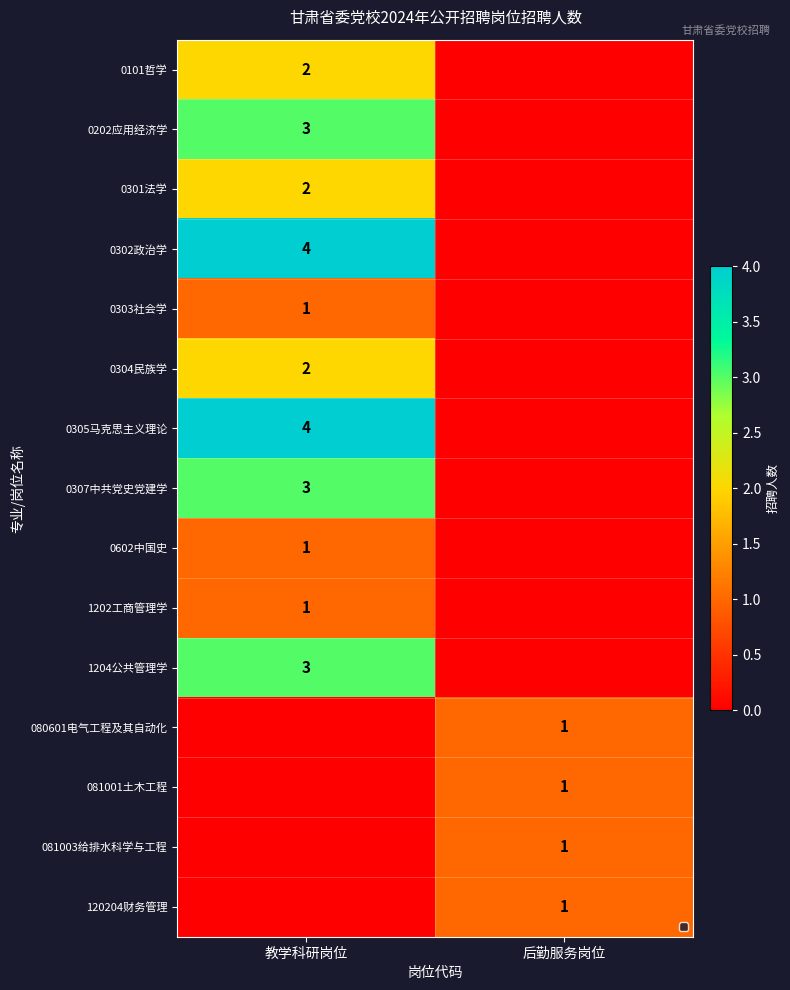

The value of 120204财务管理 at 后勤服务岗位 is 0. True or false?

False